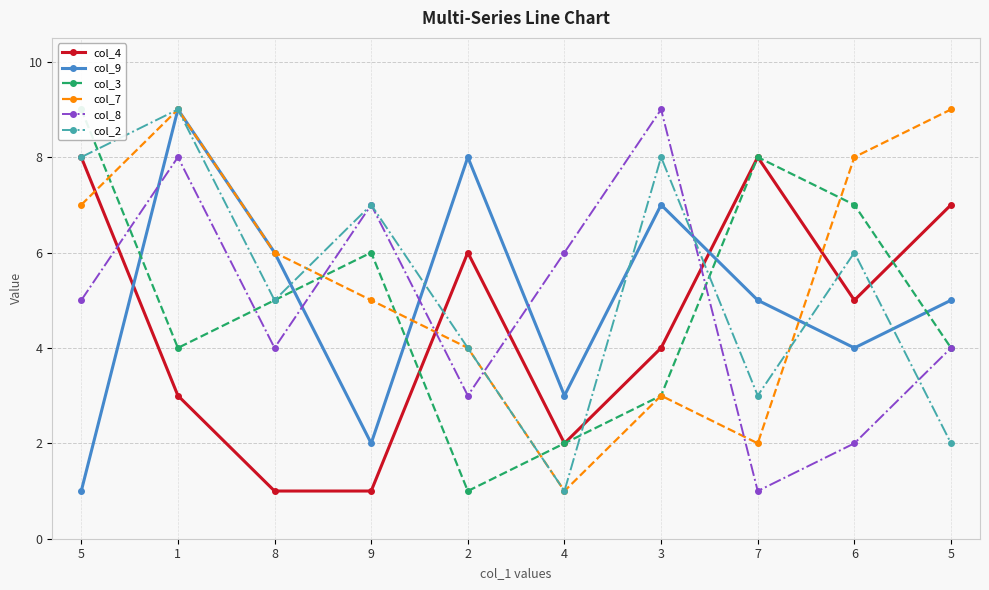

True or false: col_2 has a value of 7 at 9.

True